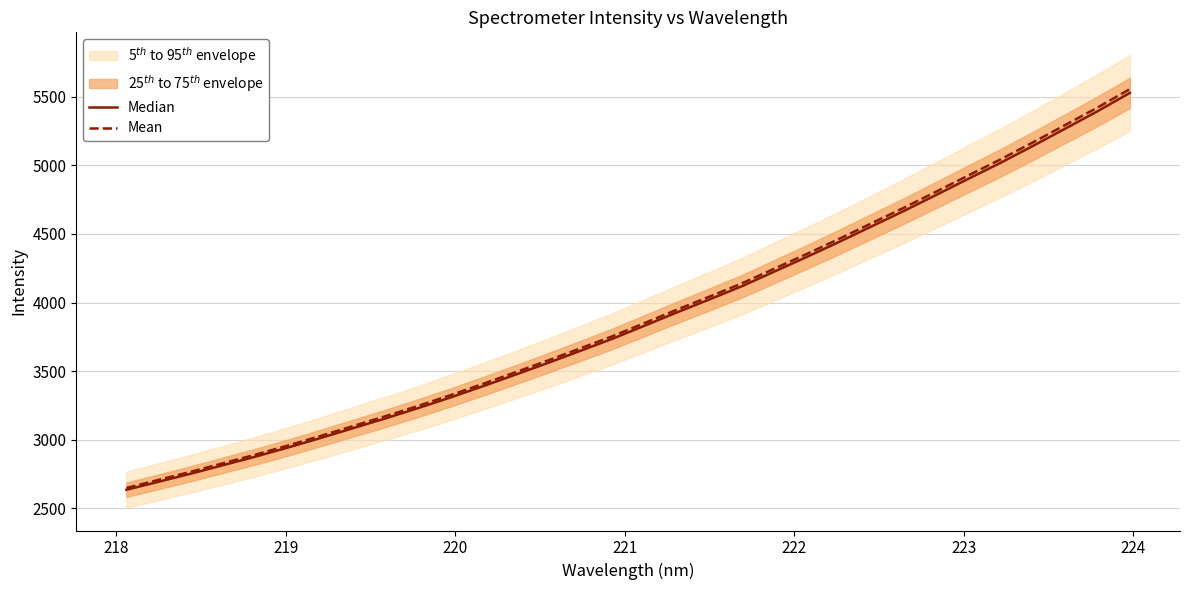

Rank the series by their maximum value, from highest to lowest.

Mean, Median